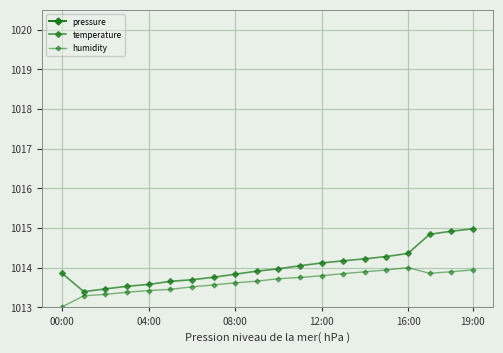

Is it true that humidity equals 1320.5 at 04:00?

False